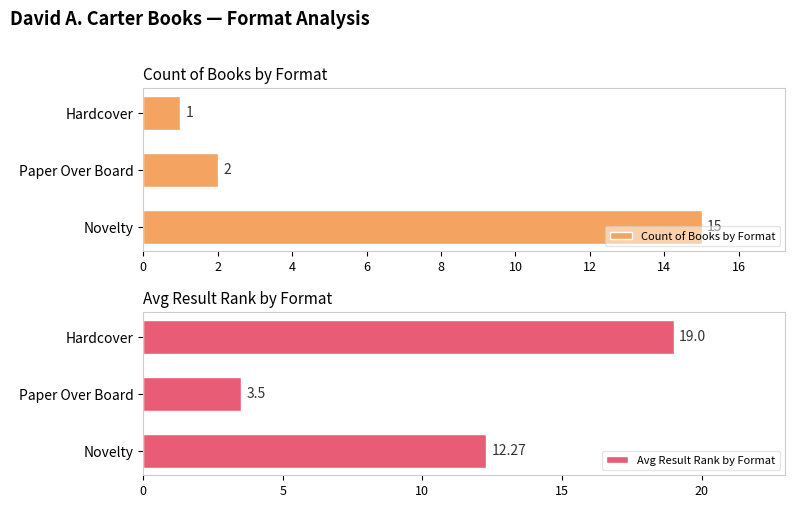

At which label does Count of Books by Format reach its peak?

Novelty